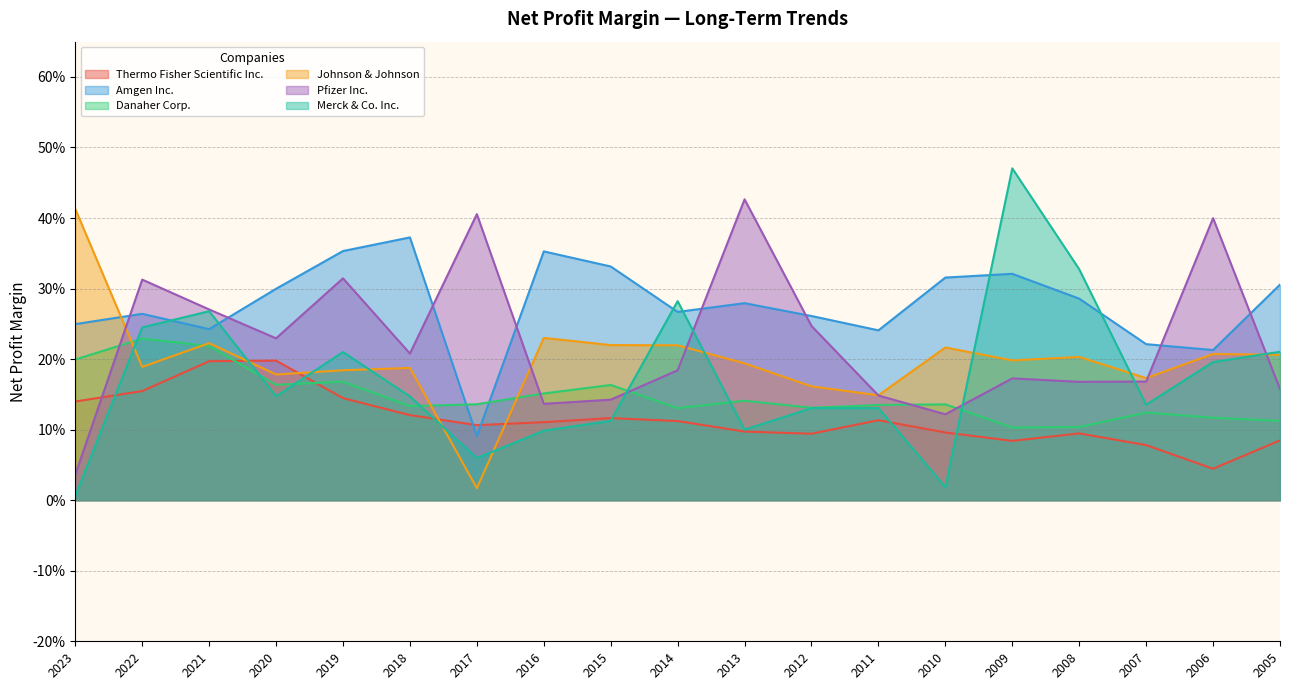

What are all the series names shown in the legend?

Thermo Fisher Scientific Inc., Amgen Inc., Danaher Corp., Johnson & Johnson, Pfizer Inc., Merck & Co. Inc.